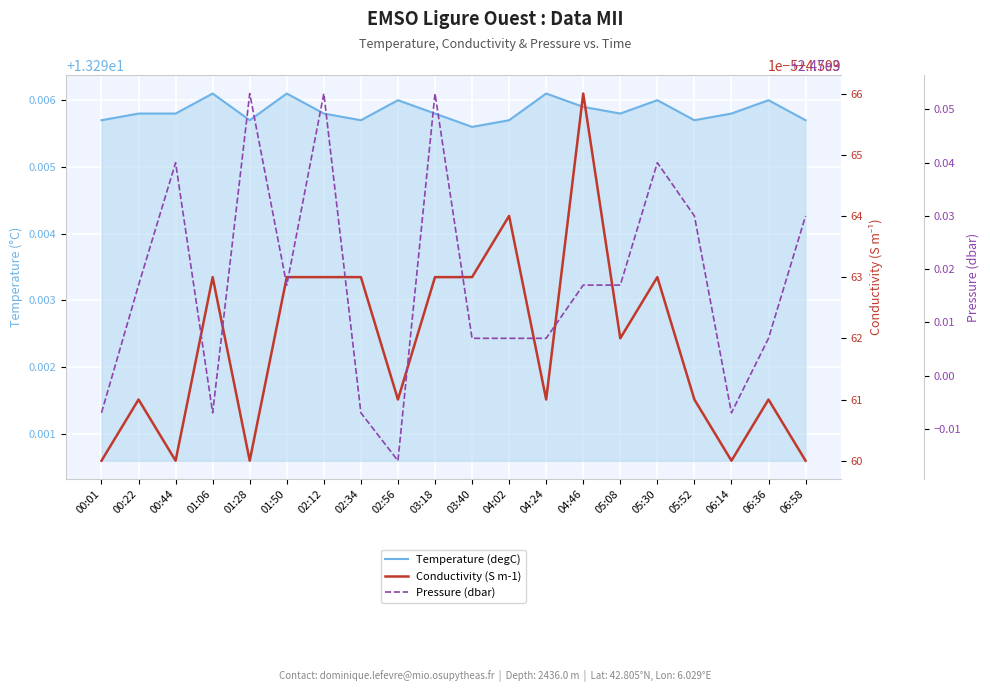

List the labels in order of Conductivity (S m-1) value, largest first.

04:46, 04:02, 01:06, 01:50, 02:12, 02:34, 03:18, 03:40, 05:30, 05:08, 00:22, 02:56, 04:24, 05:52, 06:36, 00:01, 00:44, 01:28, 06:14, 06:58